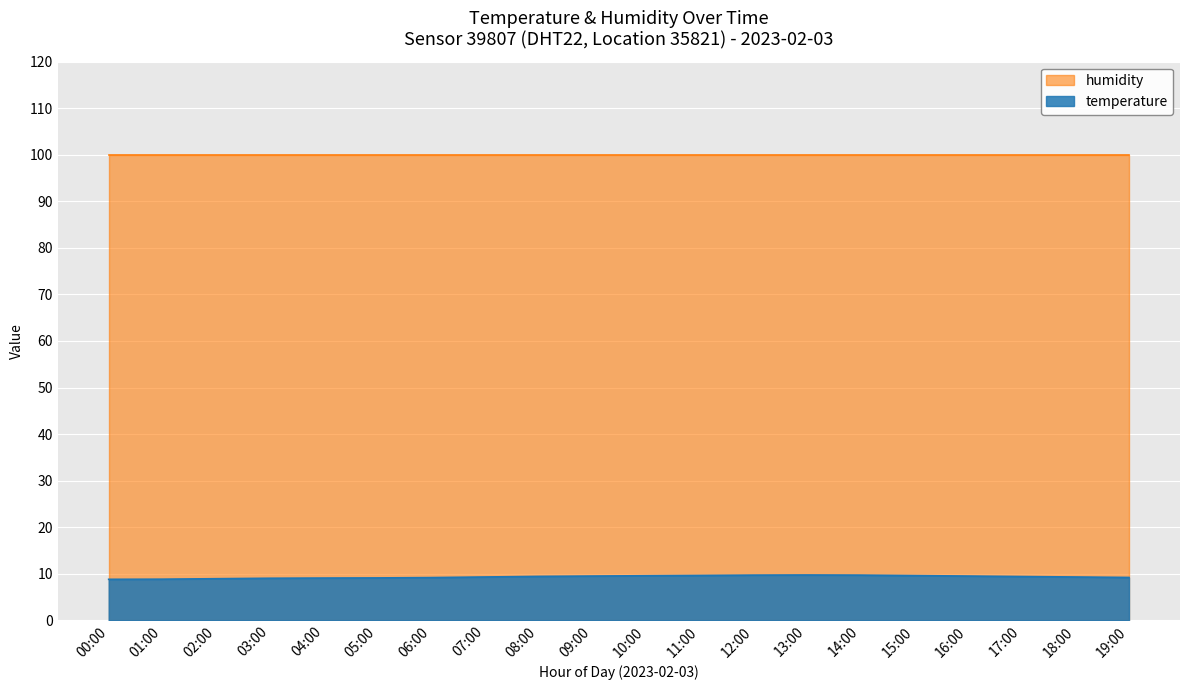

What is the label of the 16th point from the left?

15:00